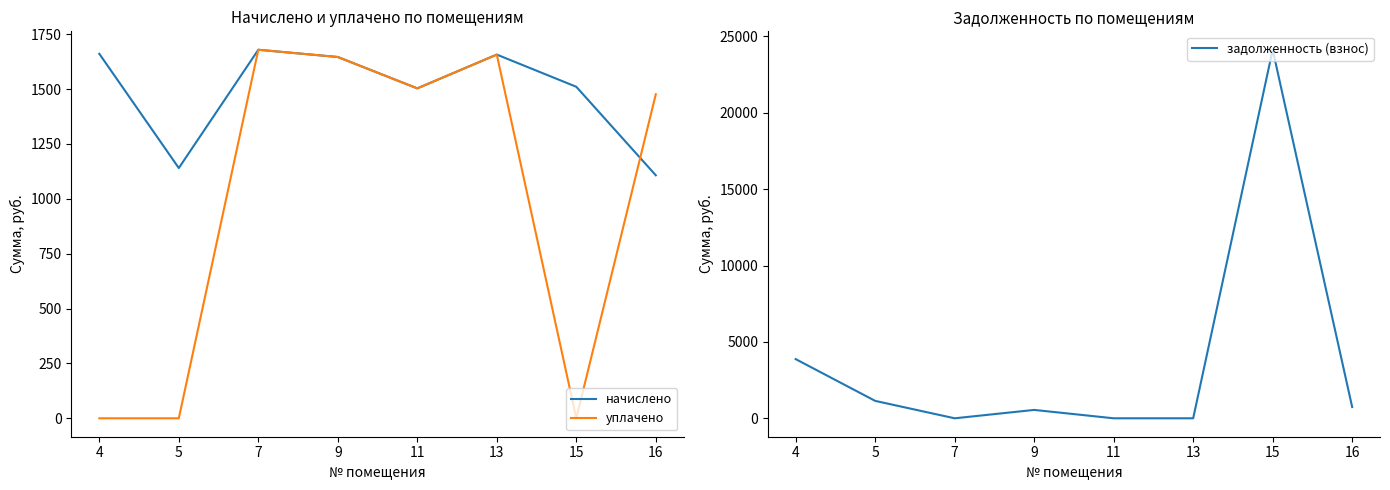

At which category does the chart reach its peak across all series?

15